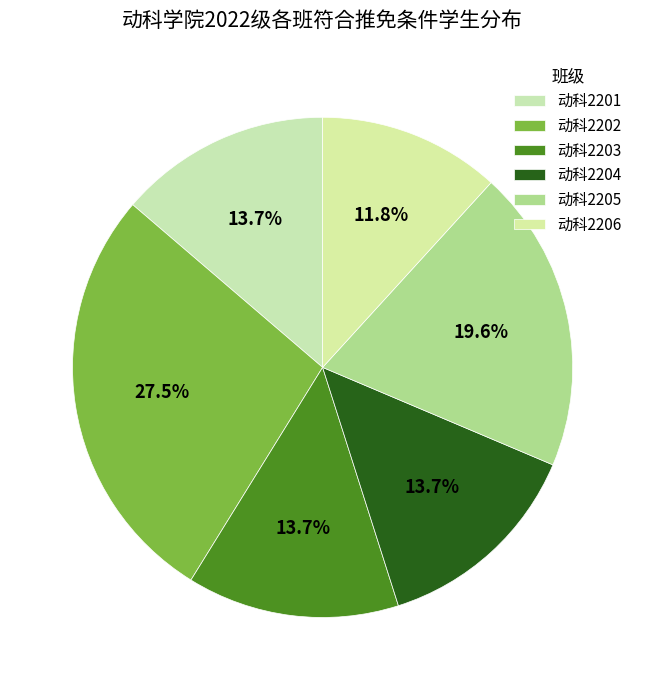

Rank the categories by value from lowest to highest.

动科2206, 动科2201, 动科2203, 动科2204, 动科2205, 动科2202